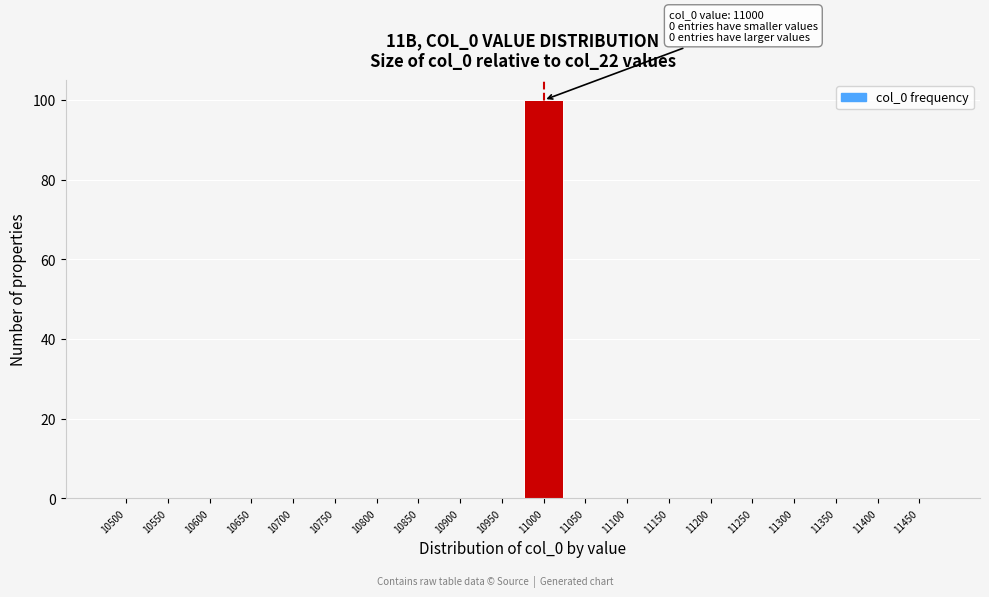

Reading left to right, list all the values displayed in this chart.

10500=0	10550=0	10600=0	10650=0	10700=0	10750=0	10800=0	10850=0	10900=0	10950=0	11000=100	11050=0	11100=0	11150=0	11200=0	11250=0	11300=0	11350=0	11400=0	11450=0